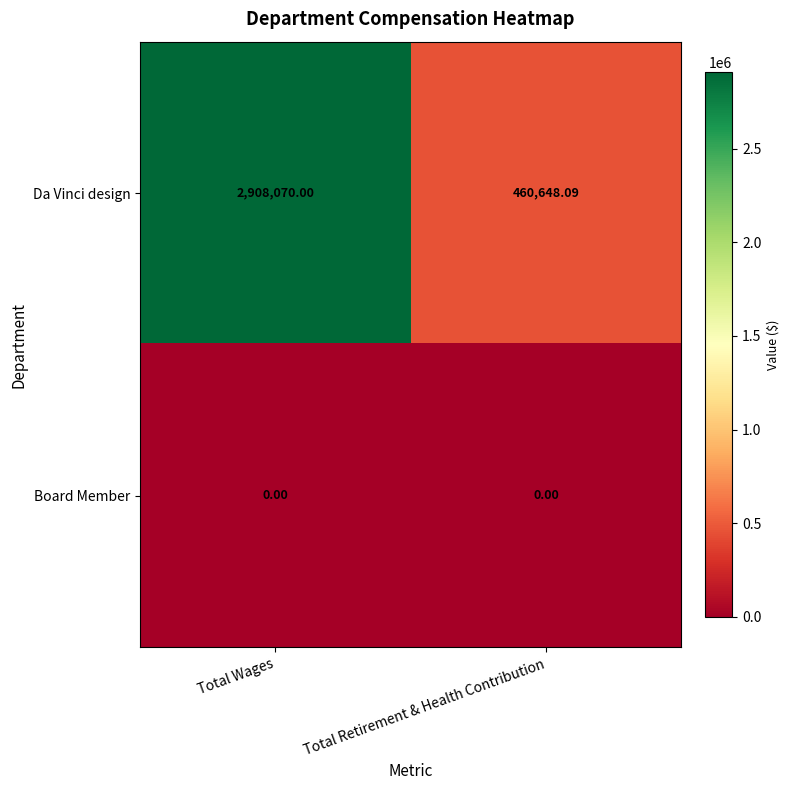

What is the total value across all series at Total Wages?

2908070.0